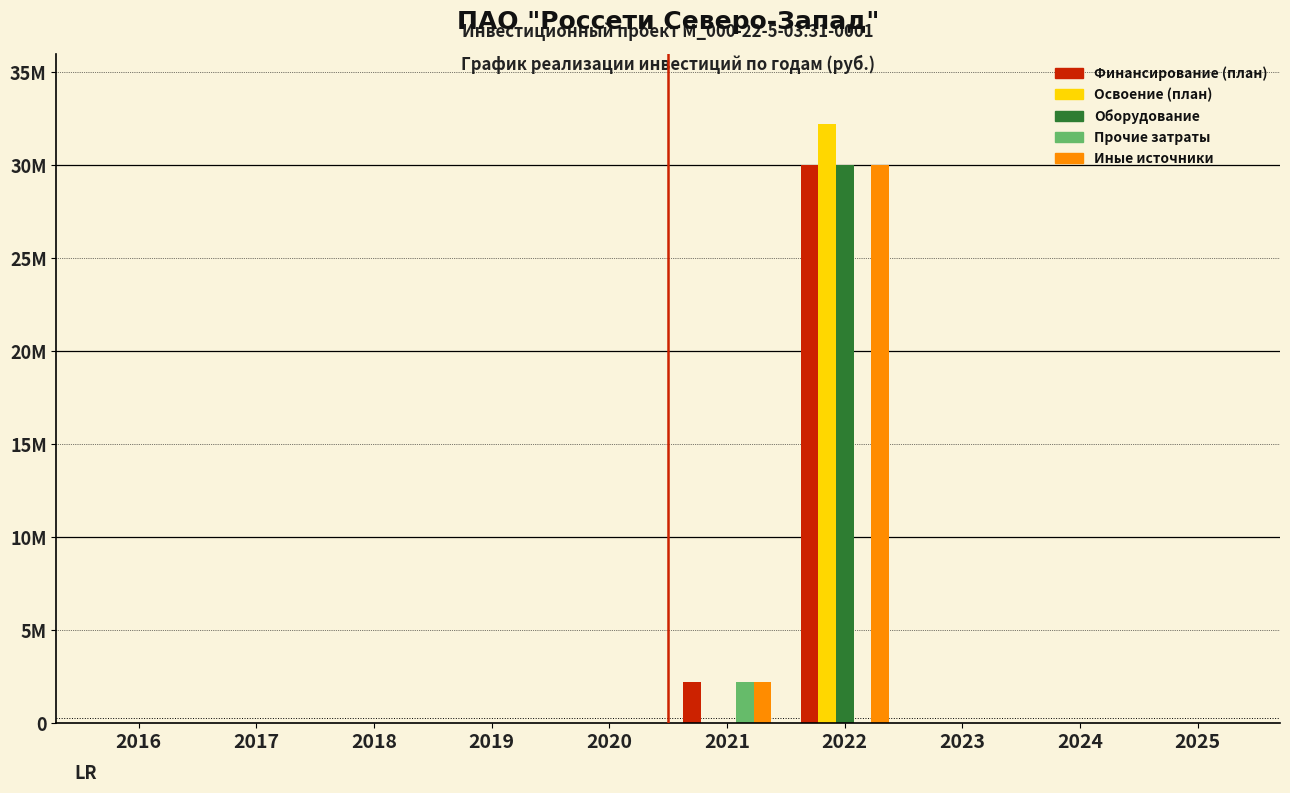

Reading left to right, extract all data points from this chart.

Финансирование (план): 0	0	0	0	0	2200000	30000000	0	0	0
Освоение (план): 0	0	0	0	0	0	32200000	0	0	0
Оборудование: 0	0	0	0	0	0	30000000	0	0	0
Прочие затраты: 0	0	0	0	0	2200000	0	0	0	0
Иные источники: 0	0	0	0	0	2200000	30000000	0	0	0